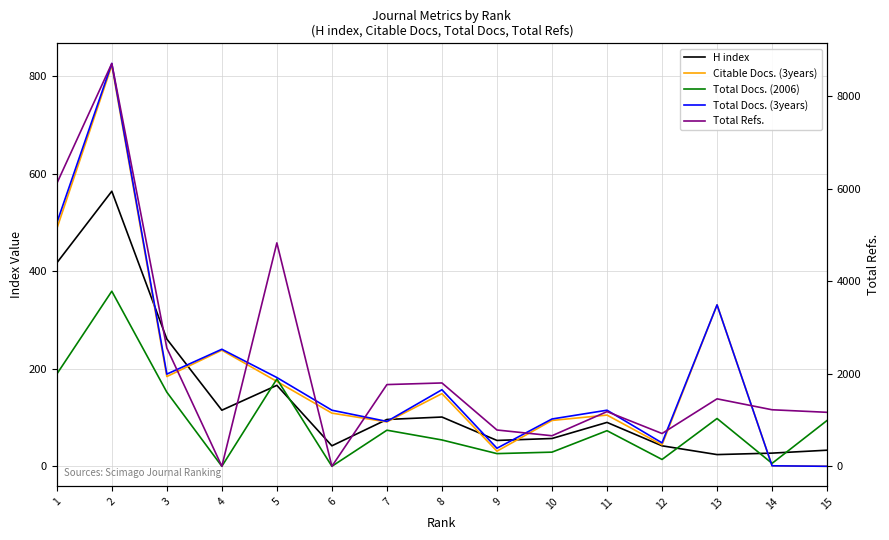

How many data points in H index are above 90?

7